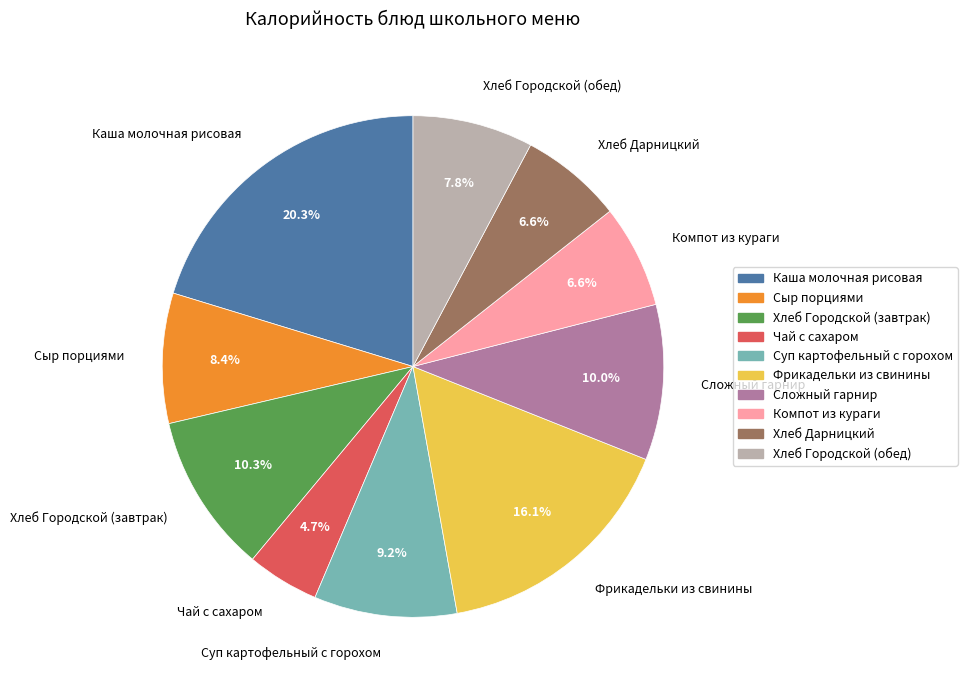

Which slice is the largest?

Каша молочная рисовая